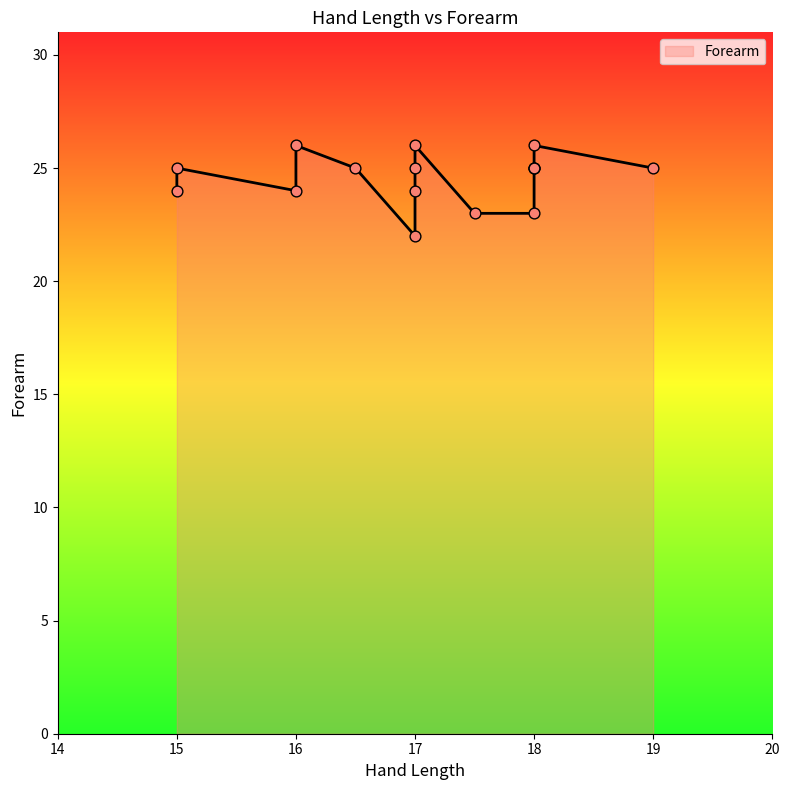

What is the change in value from 15 to 18?

+1